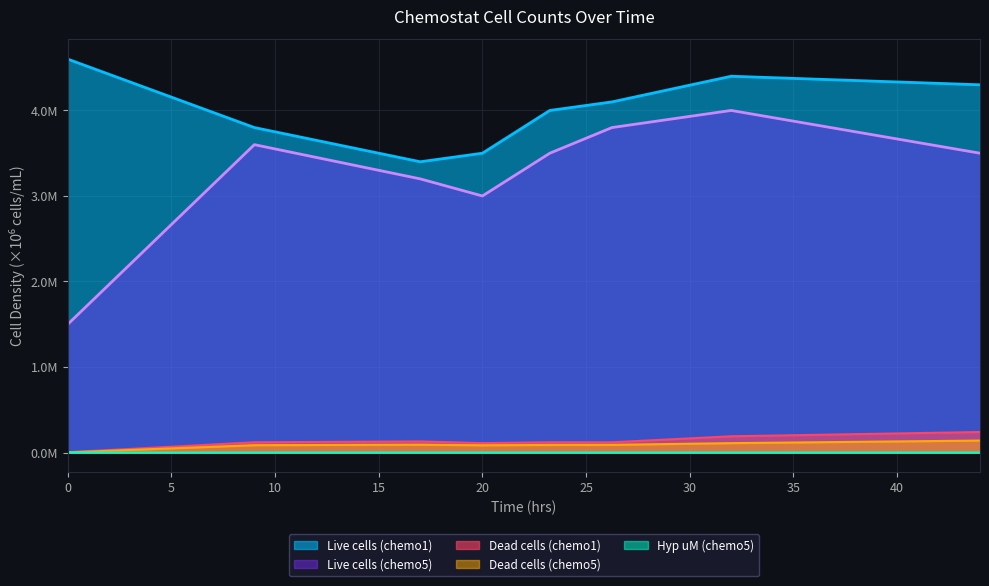

Reading left to right, list all the values displayed in this chart.

Dead cells (chemo5): 0.0	0.1	0.1	0.1	0.1	0.1	0.1	0.1
Live cells (chemo5): 1.5	3.6	3.2	3.0	3.5	3.8	4.0	3.5
Hyp uM (chemo5): 0.0	0.0	0.0	0.0	0.0	0.0	0.0	0.0
Dead cells (chemo1): 0.0	0.1	0.1	0.1	0.1	0.1	0.2	0.2
Live cells (chemo1): 4.6	3.8	3.4	3.5	4.0	4.1	4.4	4.3